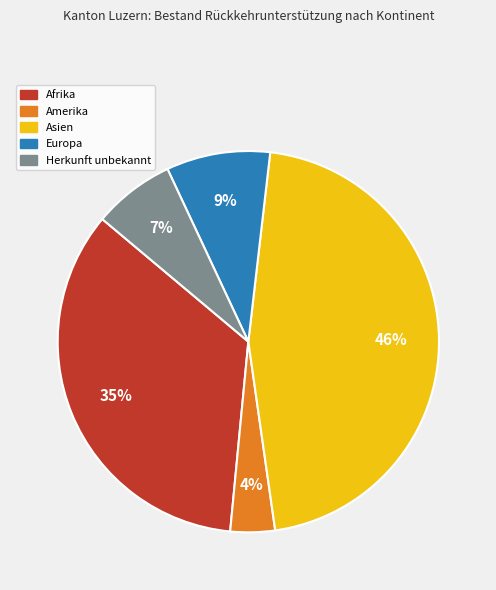

To the nearest percent, what percentage of the pie is Asien?

46%